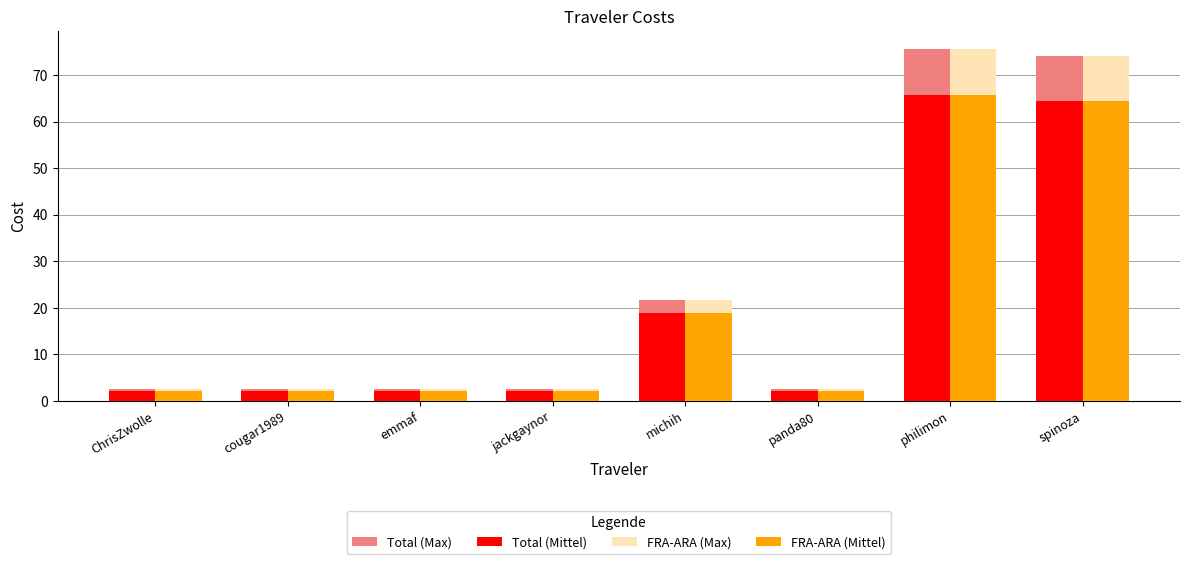

What is the sum of the FRA-ARA (Mittel) values at philimon and ChrisZwolle?

68.0